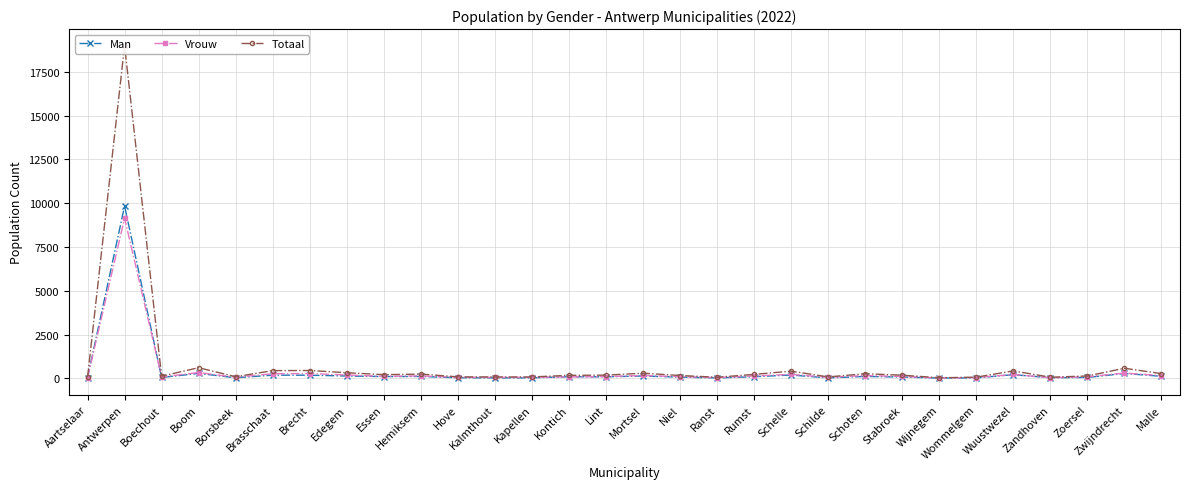

Reading left to right, what are all the values shown in this chart?

Man: Aartselaar=32	Antwerpen=9840	Boechout=46	Boom=275	Borsbeek=30	Brasschaat=177	Brecht=174	Edegem=129	Essen=97	Hemiksem=103	Hove=29	Kalmthout=22	Kapellen=25	Kontich=86	Lint=83	Mortsel=130	Niel=65	Ranst=20	Rumst=89	Schelle=185	Schilde=22	Schoten=105	Stabroek=70	Wijnegem=11	Wommelgem=23	Wuustwezel=205	Zandhoven=29	Zoersel=47	Zwijndrecht=273	Malle=112
Vrouw: Aartselaar=31	Antwerpen=9143	Boechout=76	Boom=327	Borsbeek=57	Brasschaat=260	Brecht=269	Edegem=188	Essen=108	Hemiksem=135	Hove=51	Kalmthout=51	Kapellen=50	Kontich=81	Lint=95	Mortsel=159	Niel=92	Ranst=38	Rumst=132	Schelle=222	Schilde=55	Schoten=154	Stabroek=105	Wijnegem=16	Wommelgem=40	Wuustwezel=216	Zandhoven=31	Zoersel=83	Zwijndrecht=298	Malle=152
Totaal: Aartselaar=63	Antwerpen=19001	Boechout=122	Boom=602	Borsbeek=87	Brasschaat=437	Brecht=443	Edegem=317	Essen=205	Hemiksem=238	Hove=80	Kalmthout=73	Kapellen=75	Kontich=167	Lint=178	Mortsel=289	Niel=157	Ranst=58	Rumst=221	Schelle=407	Schilde=77	Schoten=259	Stabroek=175	Wijnegem=27	Wommelgem=63	Wuustwezel=421	Zandhoven=60	Zoersel=130	Zwijndrecht=571	Malle=264